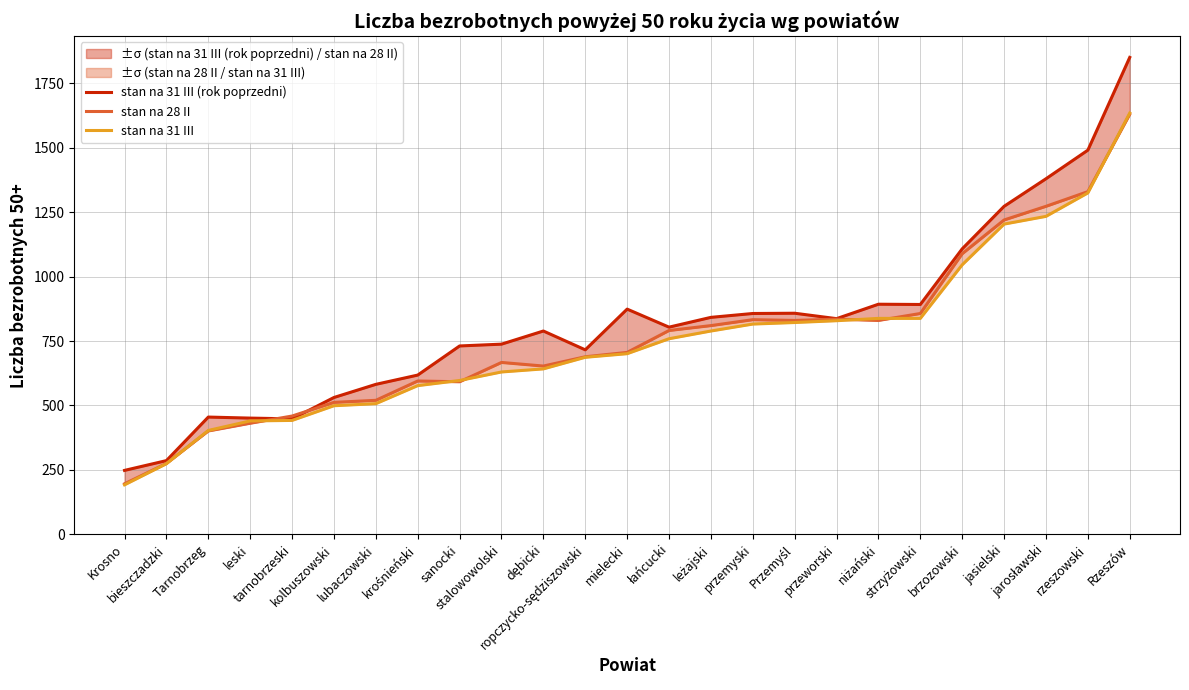

What is the total value across all series at tarnobrzeski?

1349